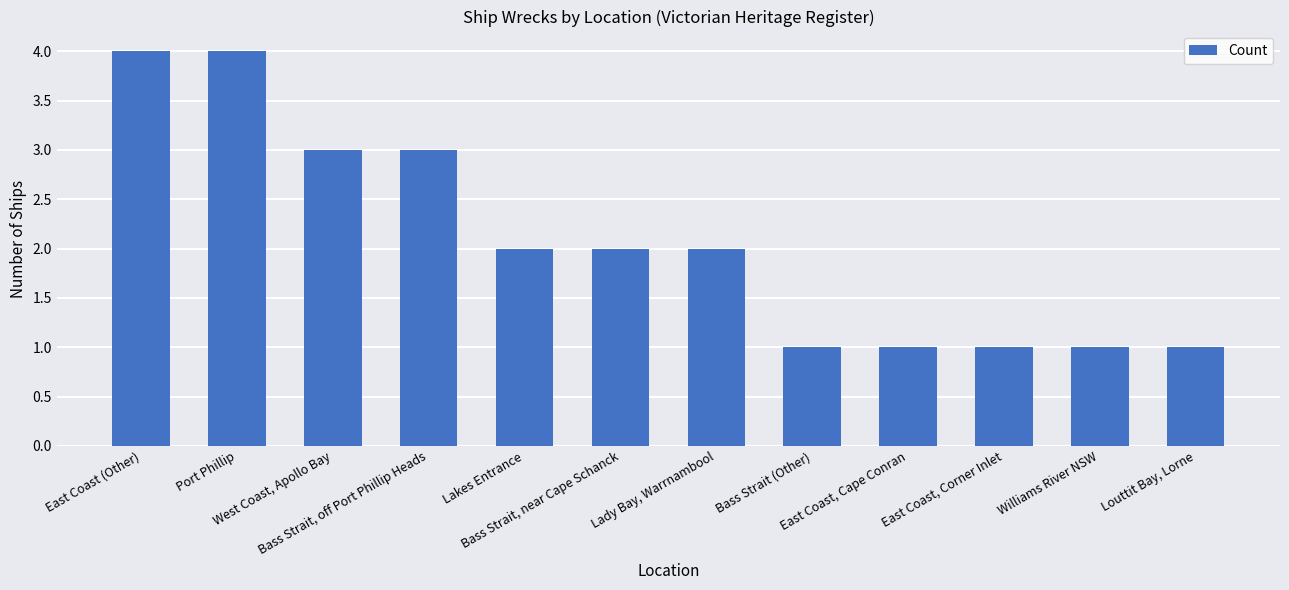

What is the greatest value displayed?

4